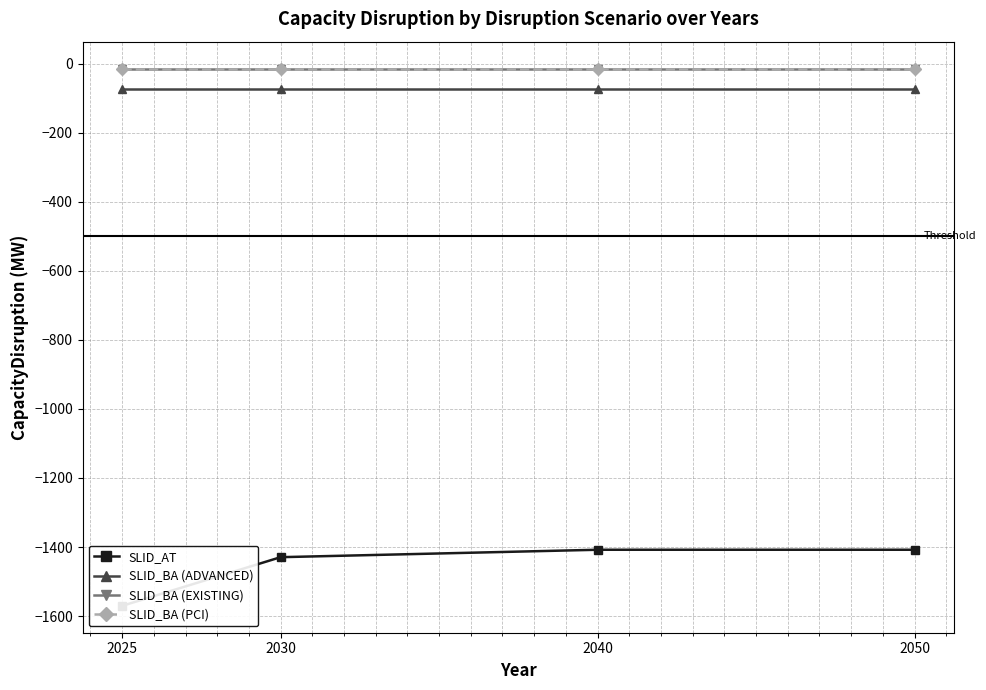

Which has a higher value, 2030 or 2025?

2030